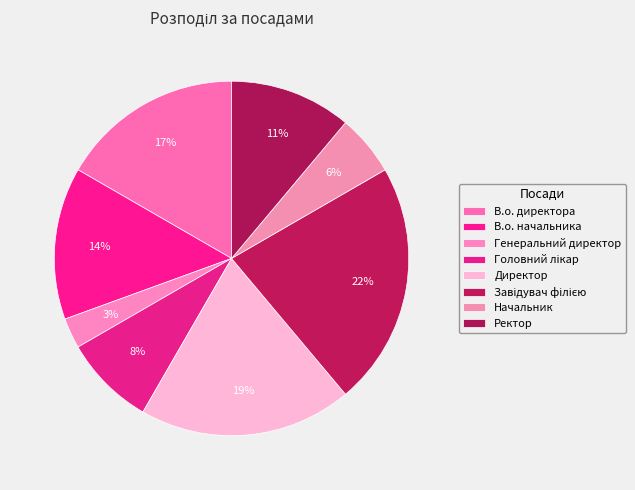

The Завідувач філією slice represents 13% of the pie. True or false?

False